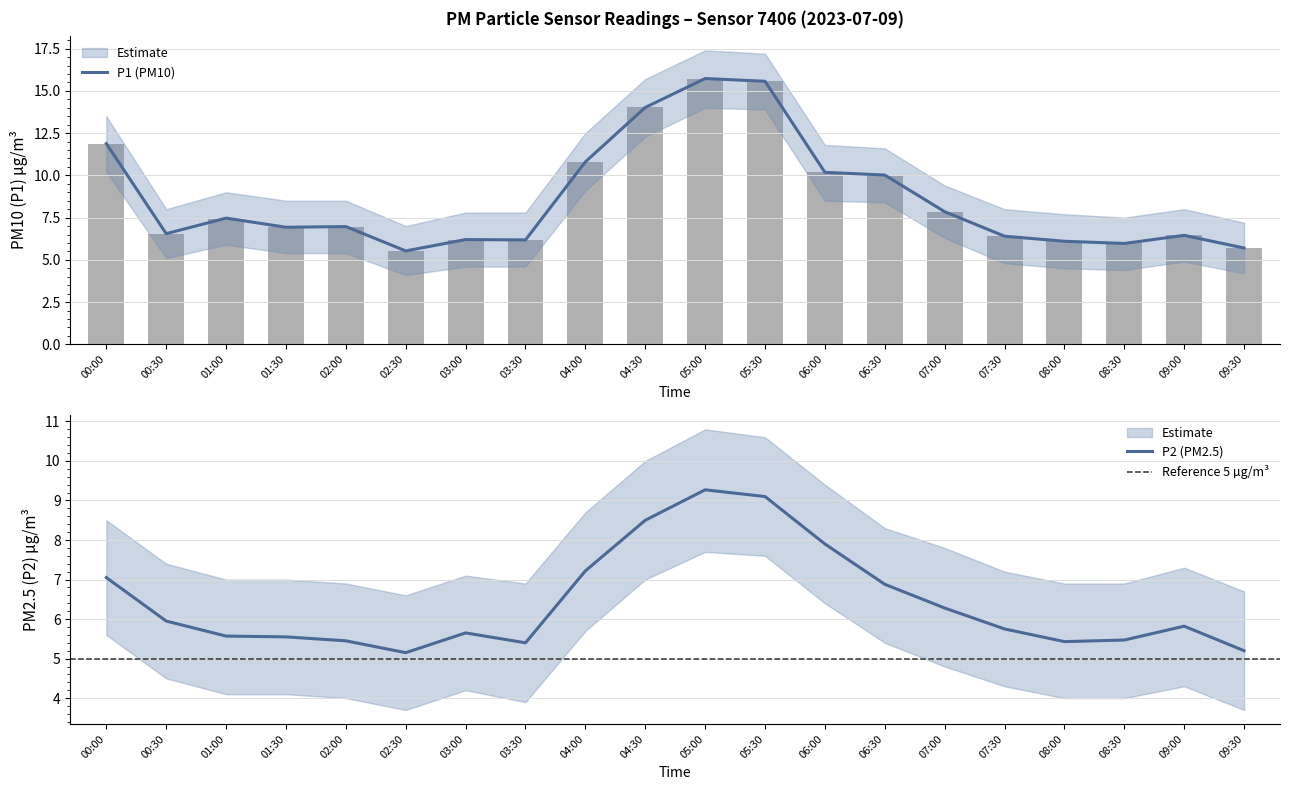

At which label does P2 (PM2.5) reach its peak?

05:00